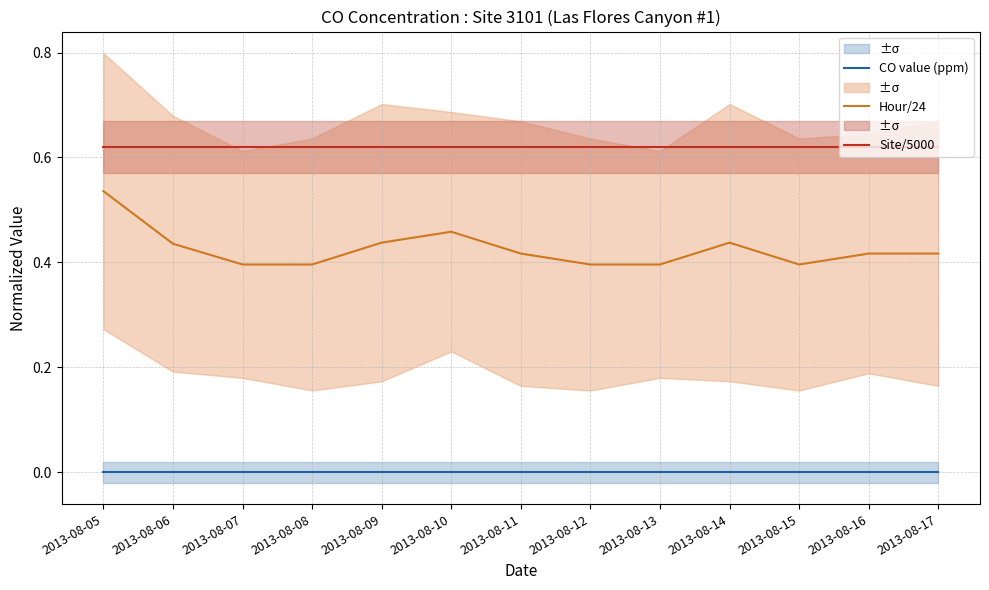

True or false: Hour/24 has more than 2 points higher than both neighbors.

False